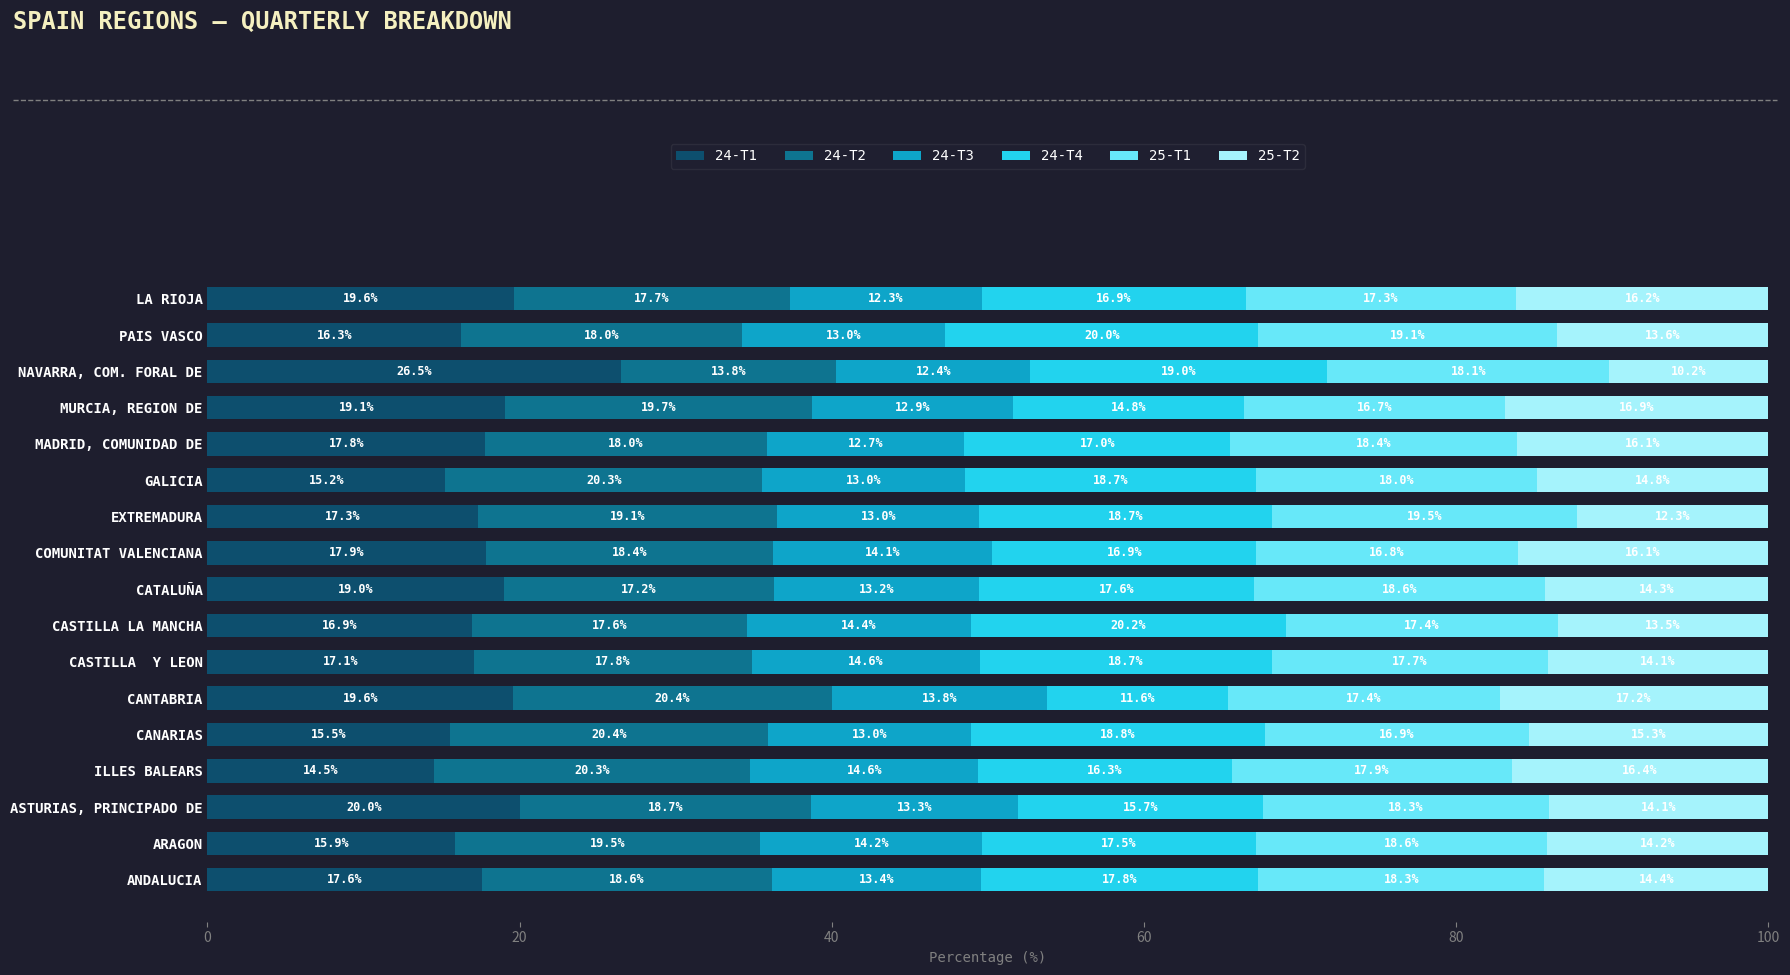

How many data points in 24-T1 are less than 17?

6